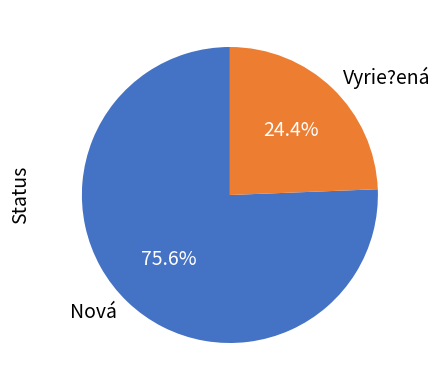

Count the number of slices in the pie.

2